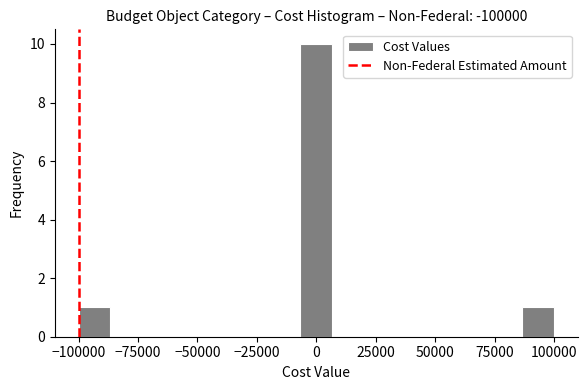

Read against the x-axis, roughly where is the centre of the tallest bar?

0